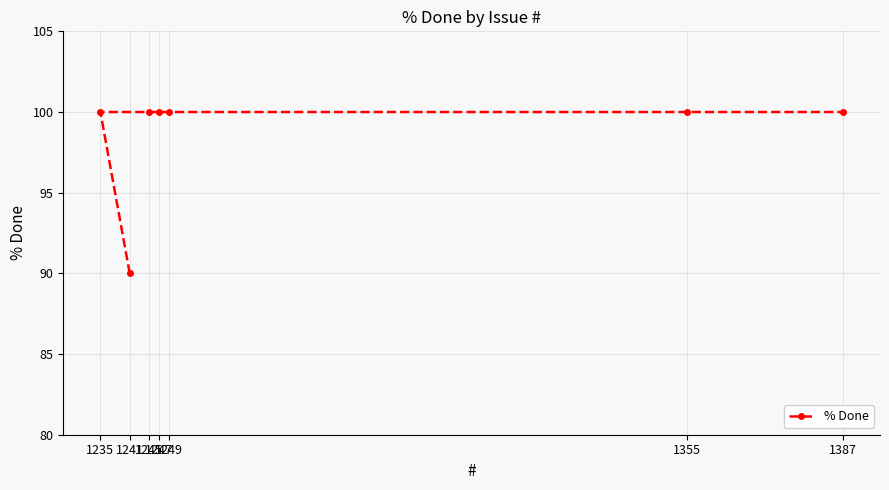

What is the value of the 1st point from the left?

100